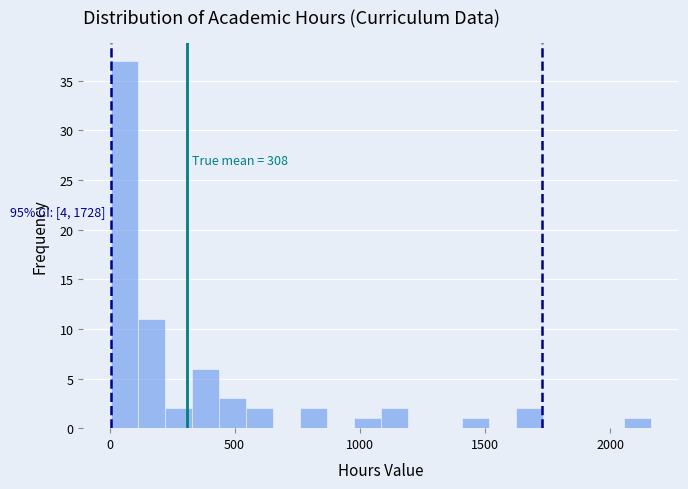

Read against the x-axis, roughly where is the centre of the tallest bar?

50